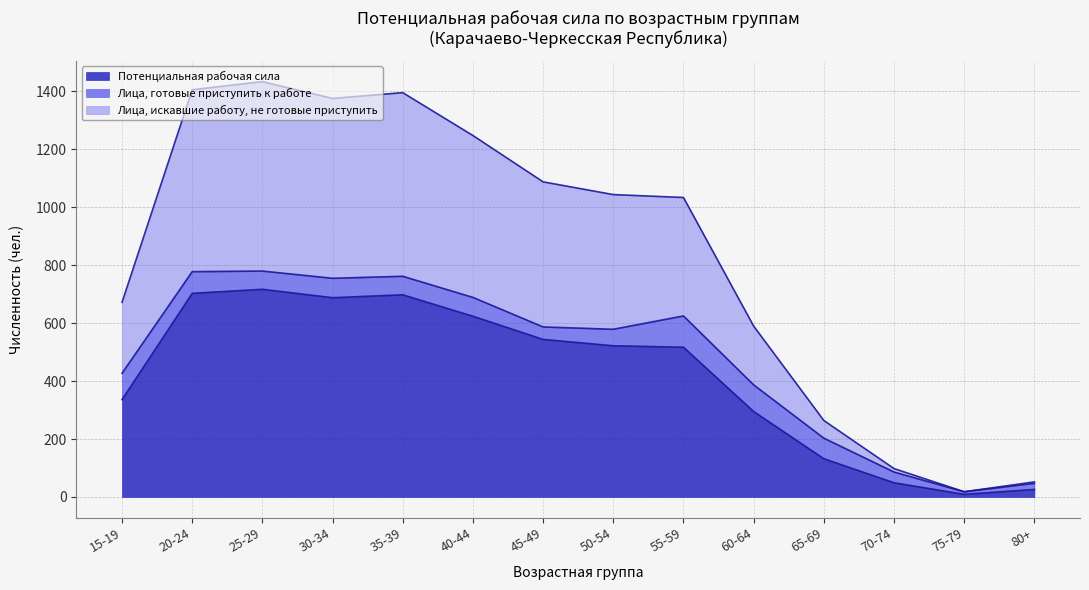

What is the maximum value for Потенциальная рабочая сила?

717